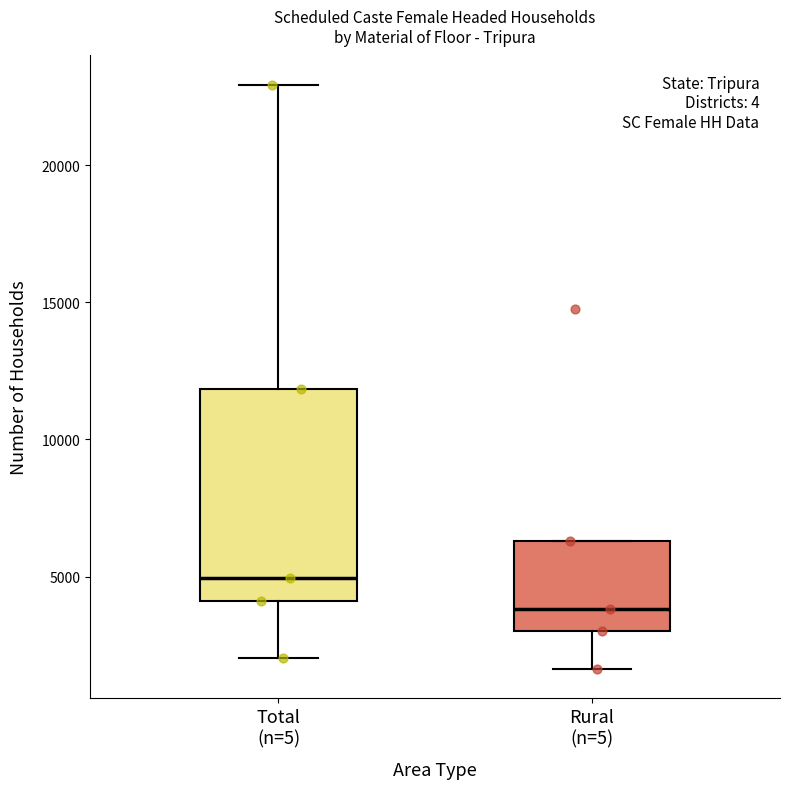

Where does the upper whisker of the box for Total (n=5) end on the y-axis? The values are not printed on the chart, so give them approximately, as read against the axis.

23000